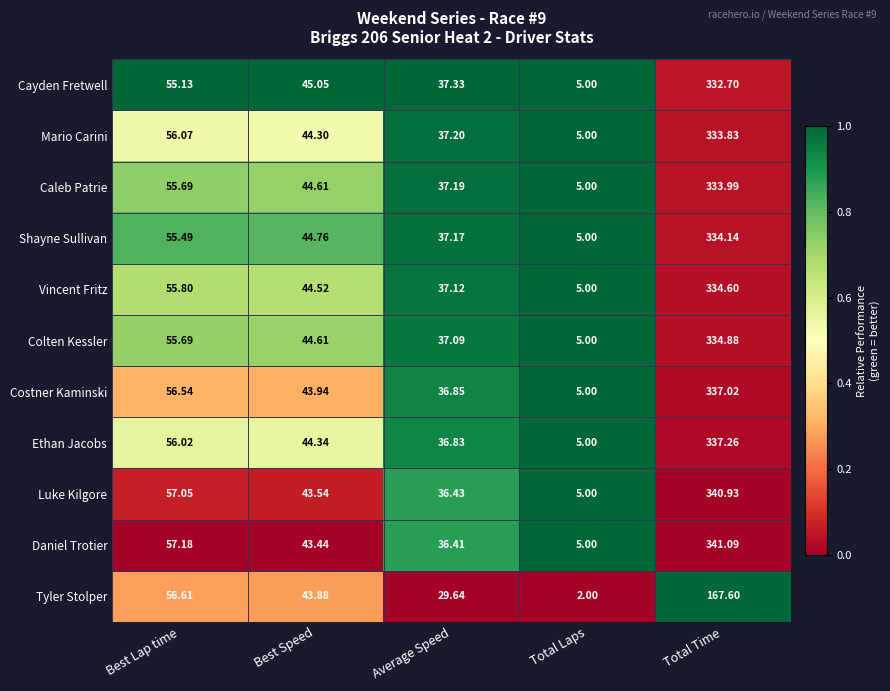

Which series changed the most between Best Lap time and Best Speed?

Daniel Trotier